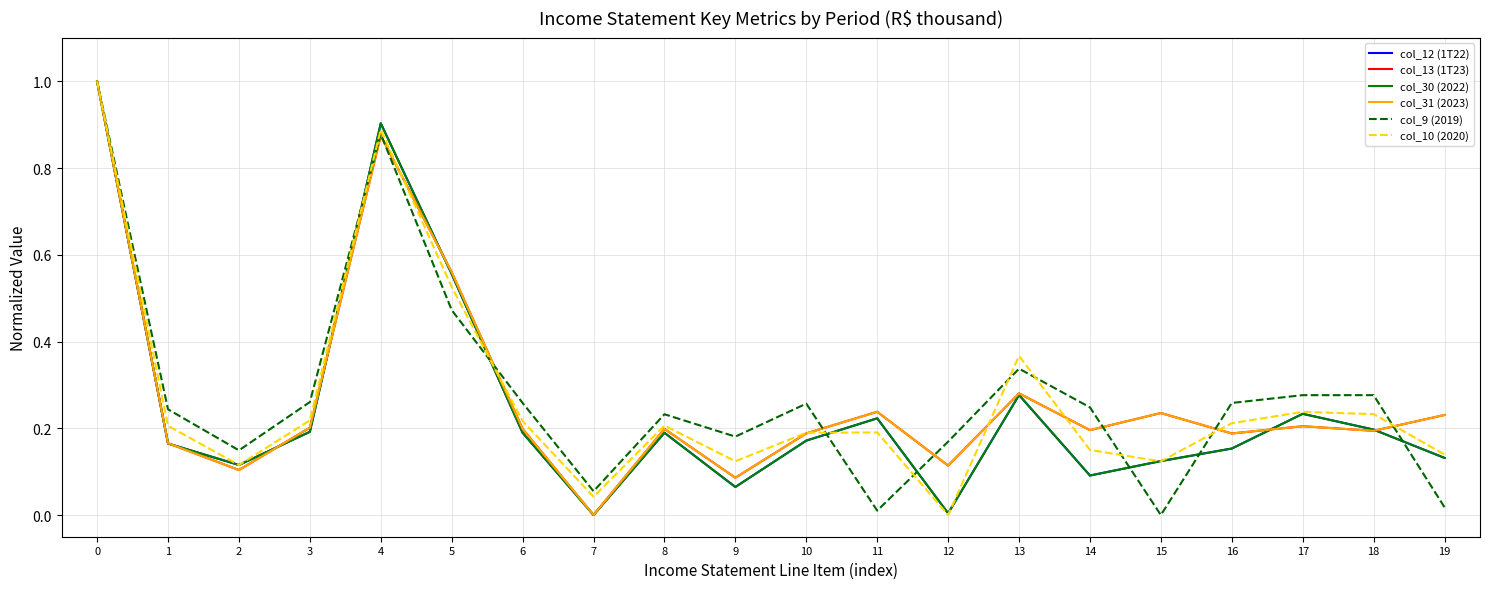

In col_13 (1T23), how many points are lower than both neighbors (excluding endpoints)?

7